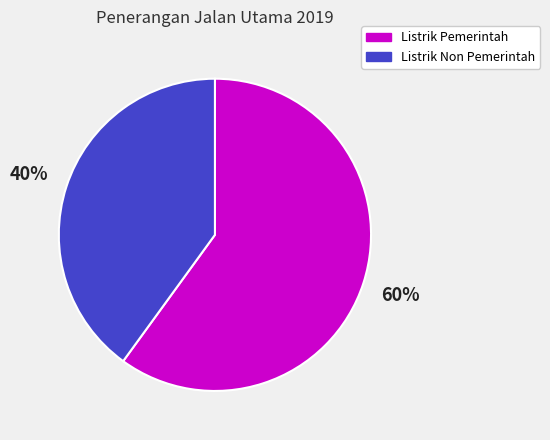

Approximately how many times larger is the value at Listrik Non Pemerintah compared to Listrik Pemerintah?

0.7